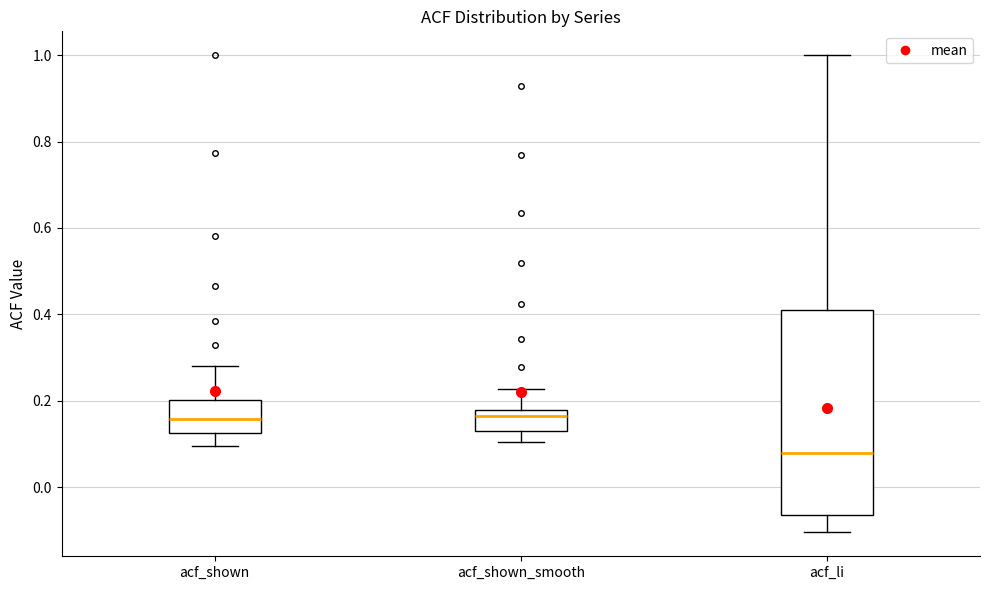

Where does the upper whisker of the box for acf_li end on the y-axis? The values are not printed on the chart, so give them approximately, as read against the axis.

1.00